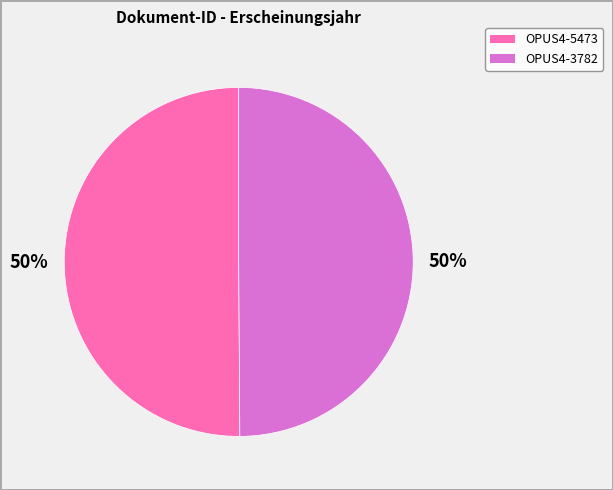

Do OPUS4-5473 and OPUS4-3782 together represent more than half of the pie?

Yes